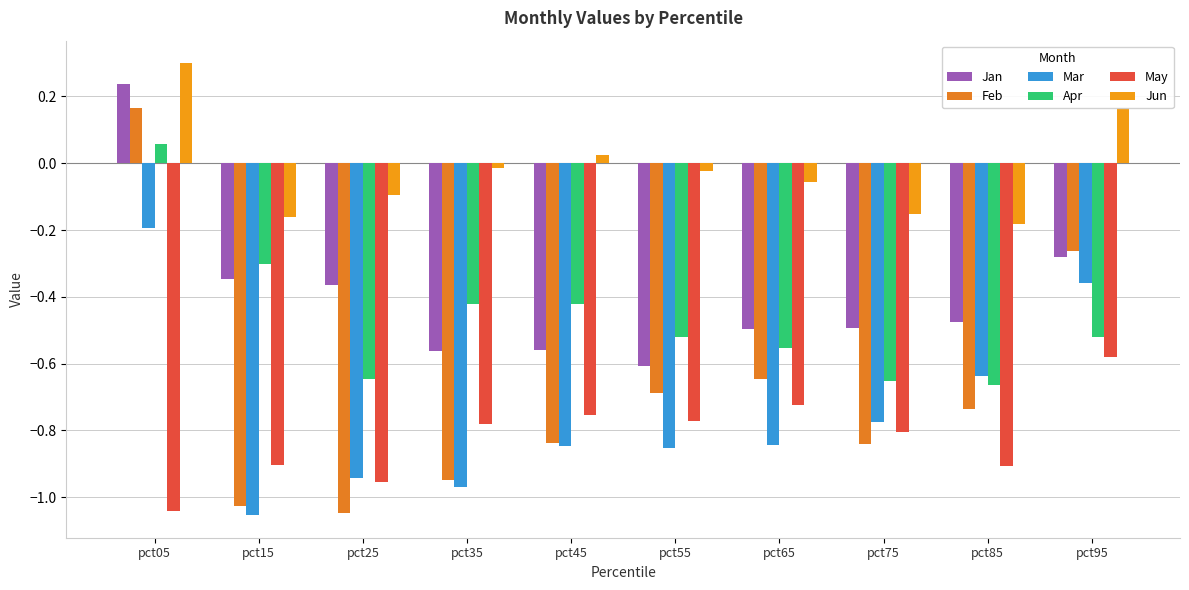

Which series changed the most between pct55 and pct85?

Mar